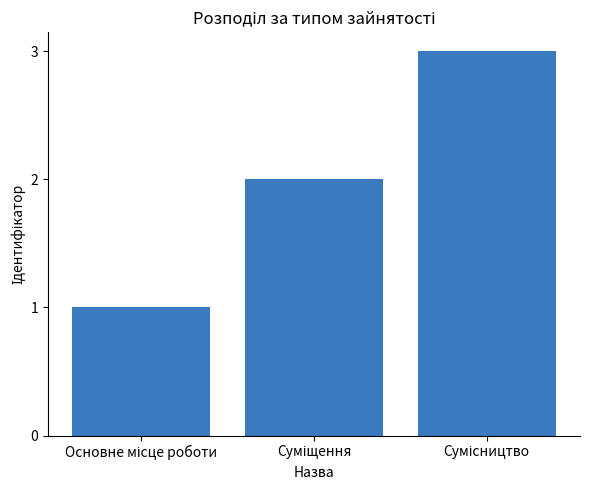

What is the greatest value displayed?

3